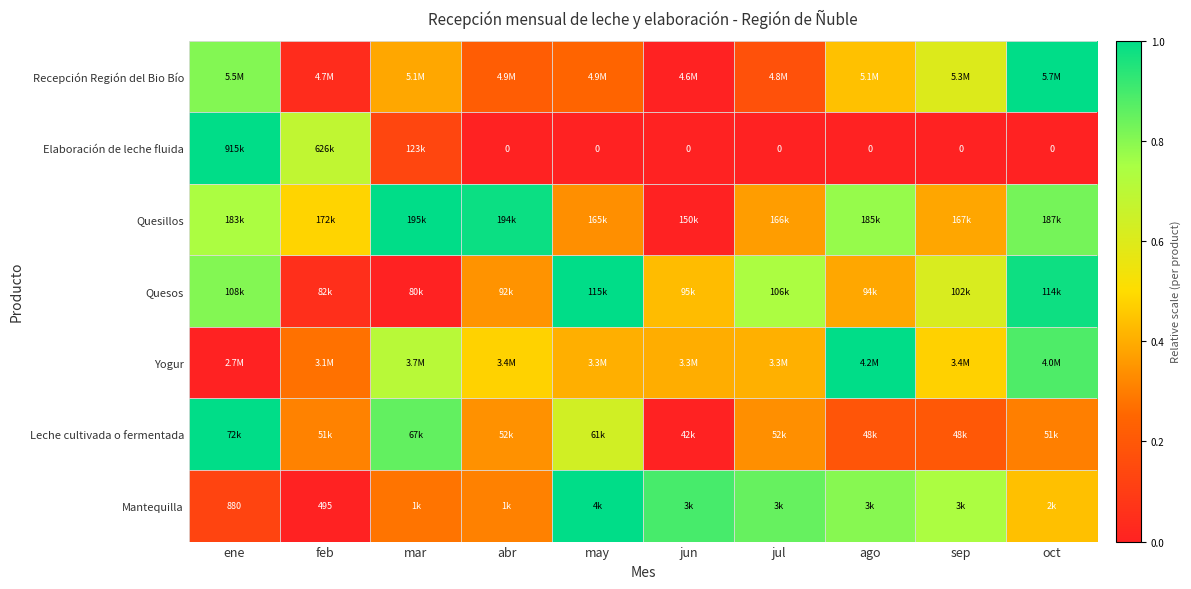

How many series are shown in this chart?

7